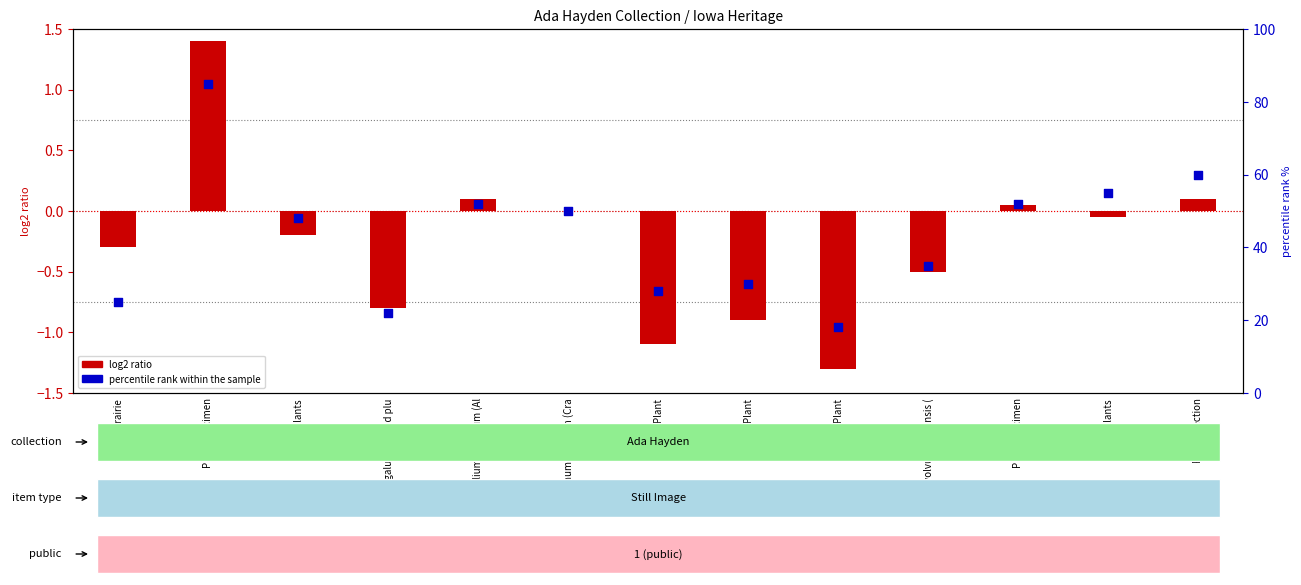

What are all the series names shown in the legend?

log2 ratio, percentile rank within the sample